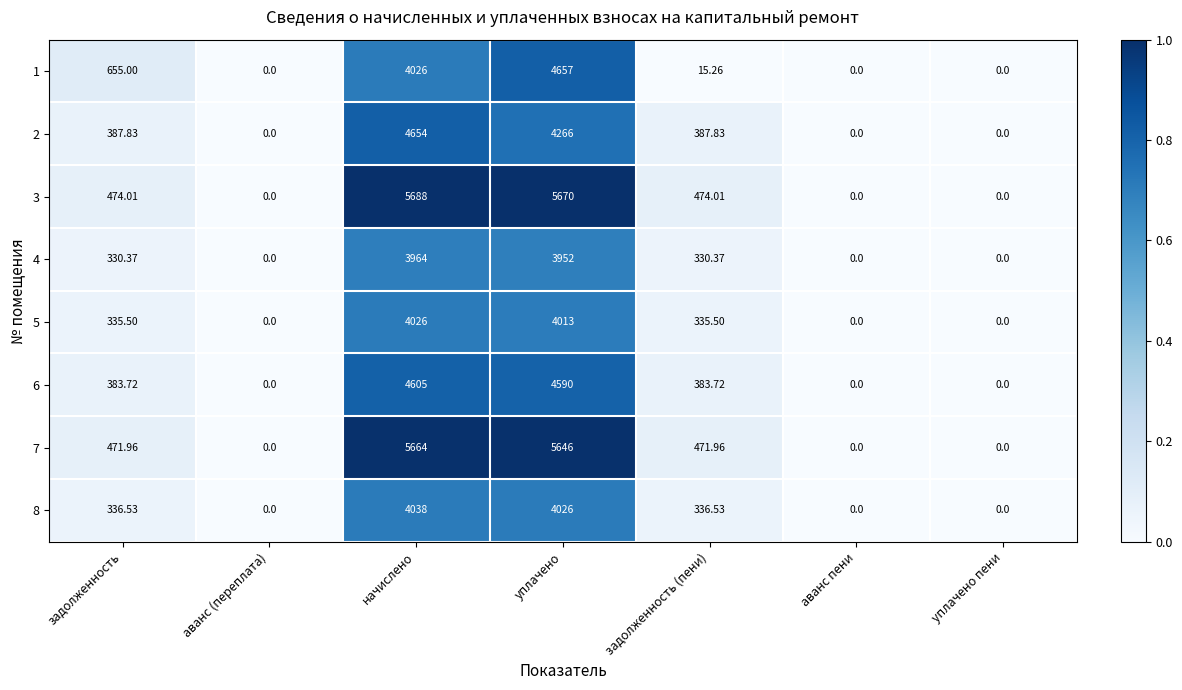

Which label corresponds to the largest value in the chart?

начислено